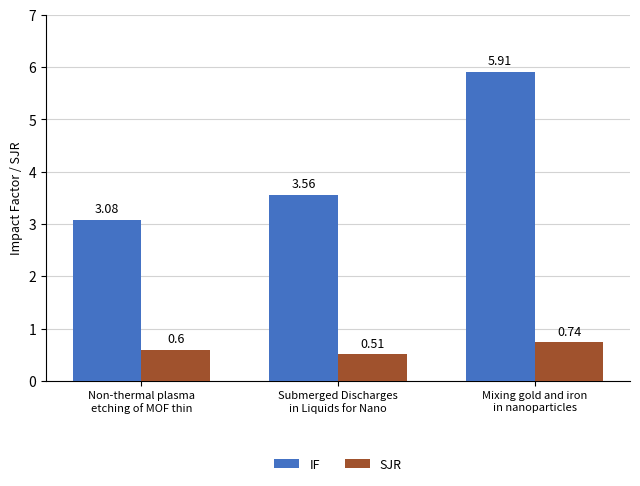

What is the average value of the SJR series?

0.6